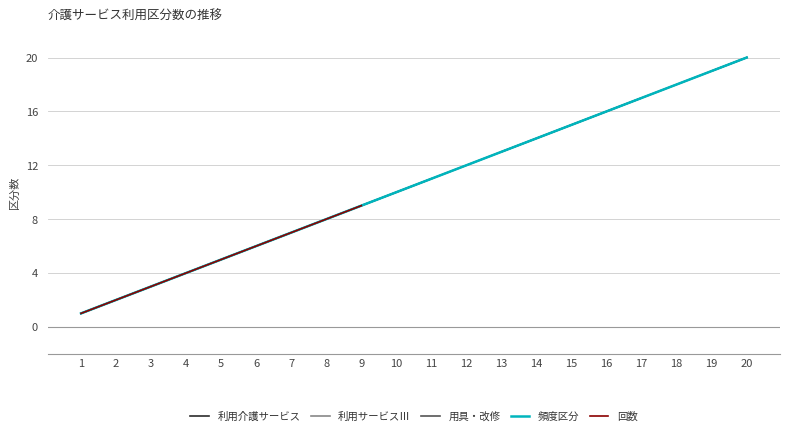

What is the value of the 頻度区分 point at the 11th from the left?

11.0